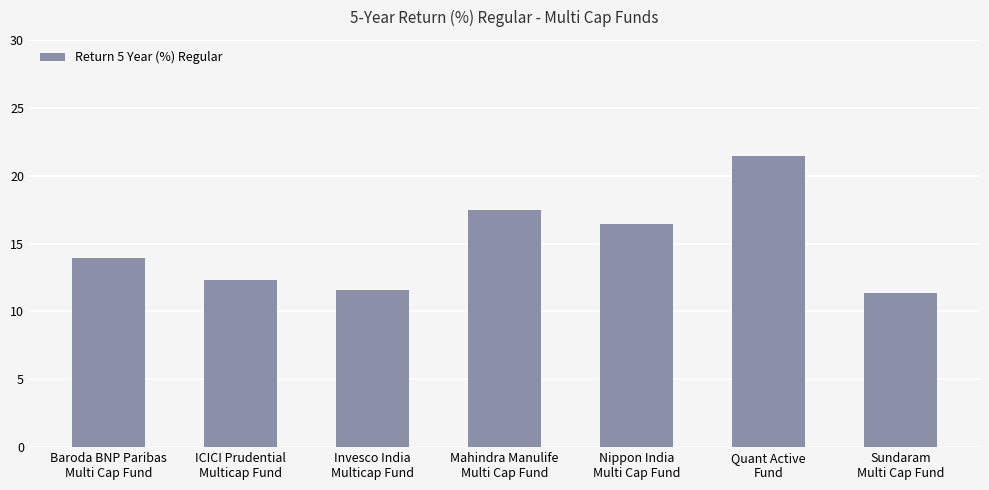

Reading left to right, extract all data points from this chart.

Baroda BNP Paribas
Multi Cap Fund=13.9	ICICI Prudential
Multicap Fund=12.3	Invesco India
Multicap Fund=11.5	Mahindra Manulife
Multi Cap Fund=17.5	Nippon India
Multi Cap Fund=16.4	Quant Active
Fund=21.5	Sundaram
Multi Cap Fund=11.4